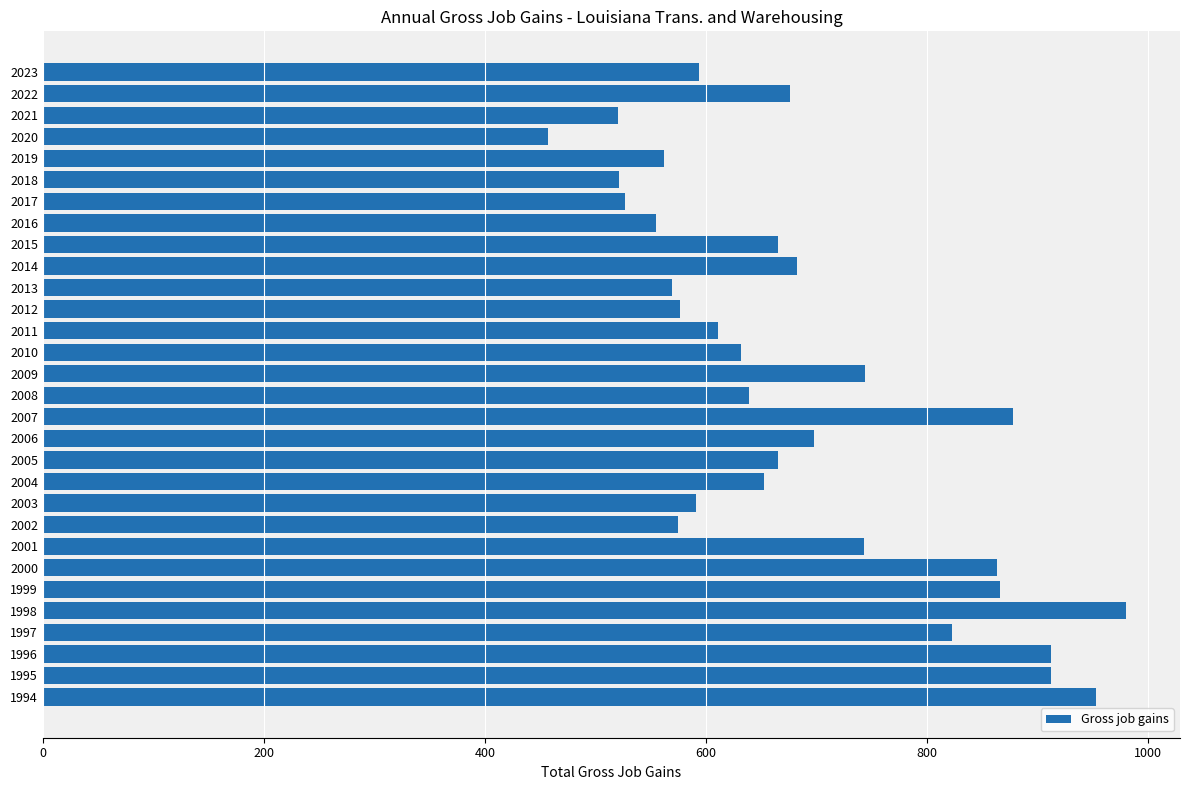

True or false: the data shows 1481 at 1995.

False